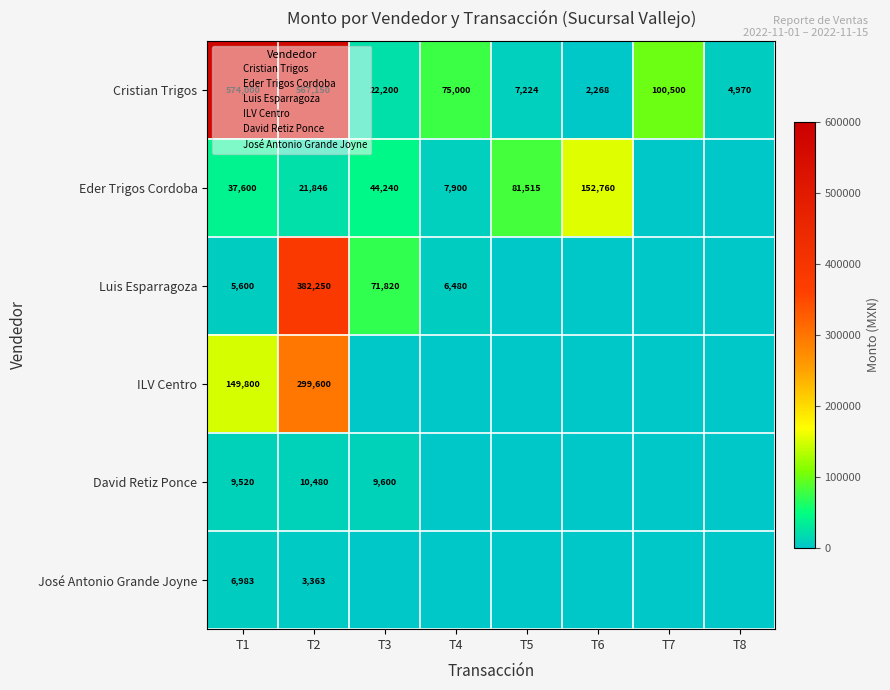

List the labels in order of José Antonio Grande Joyne value, largest first.

T1, T2, T3, T4, T5, T6, T7, T8